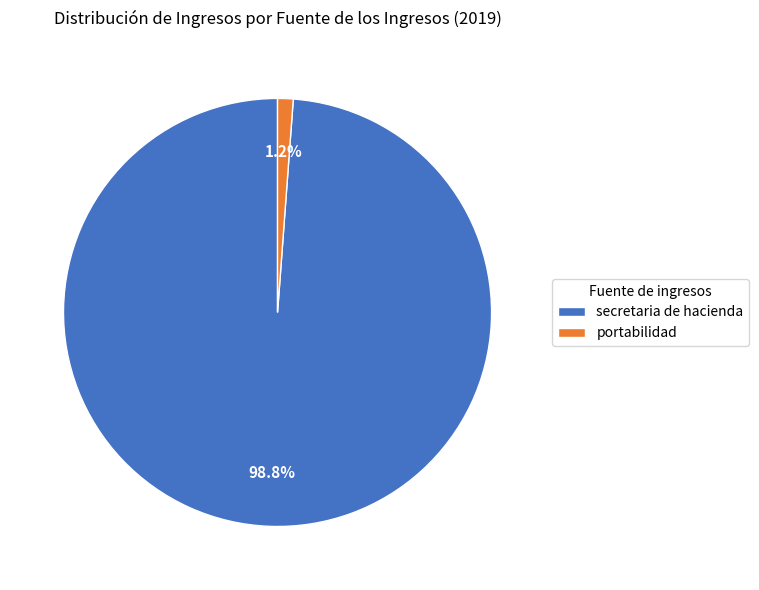

To the nearest percent, what is the average slice percentage?

50%